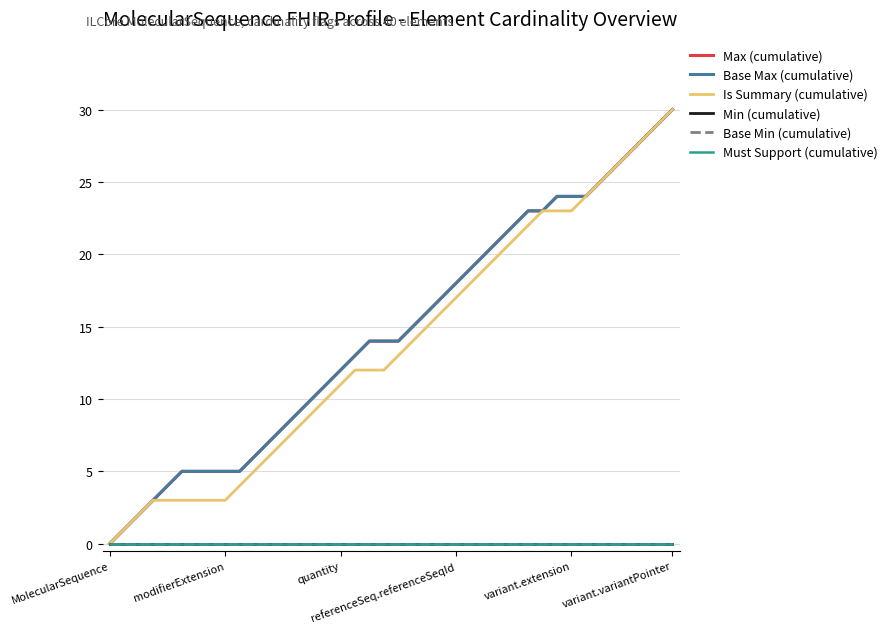

Does the chart have visible grid lines?

Yes